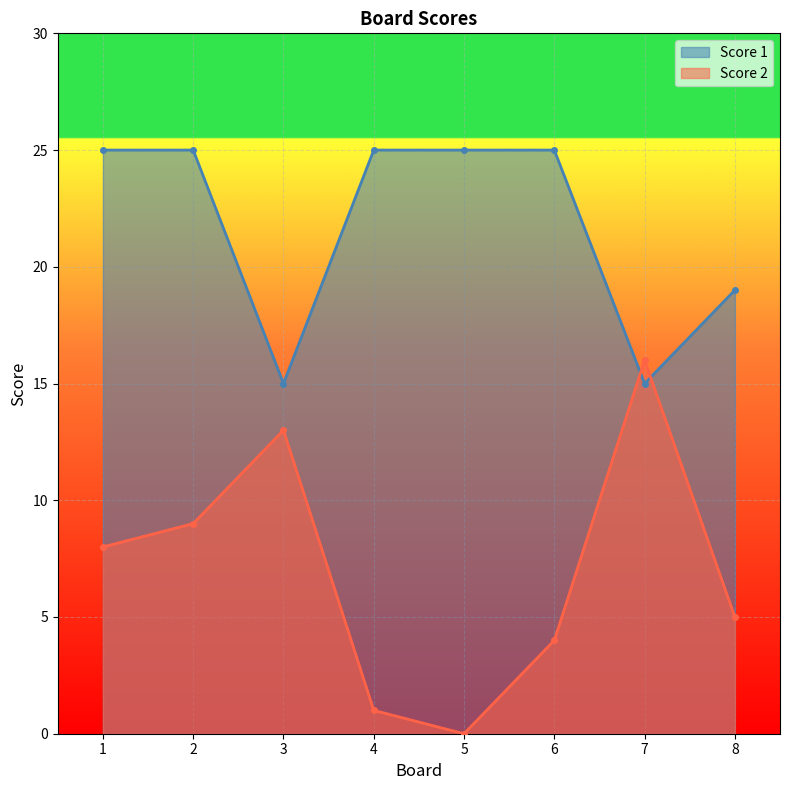

What is the value of the Score 1 point at the 6th from the left?

25